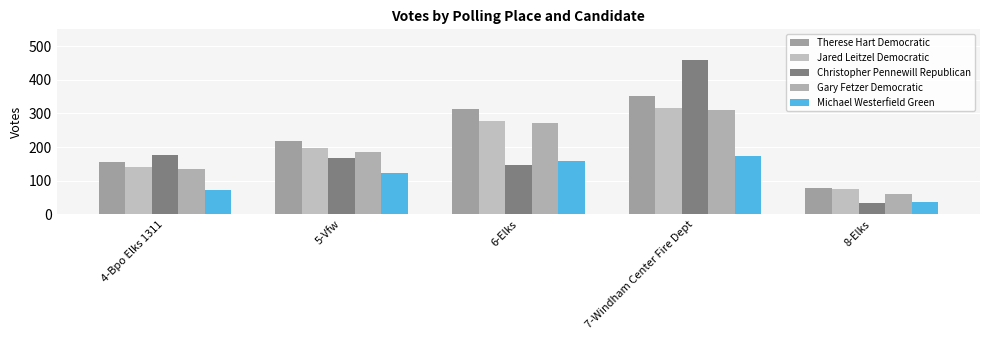

What is the sum of all Jared Leitzel Democratic values?

1008